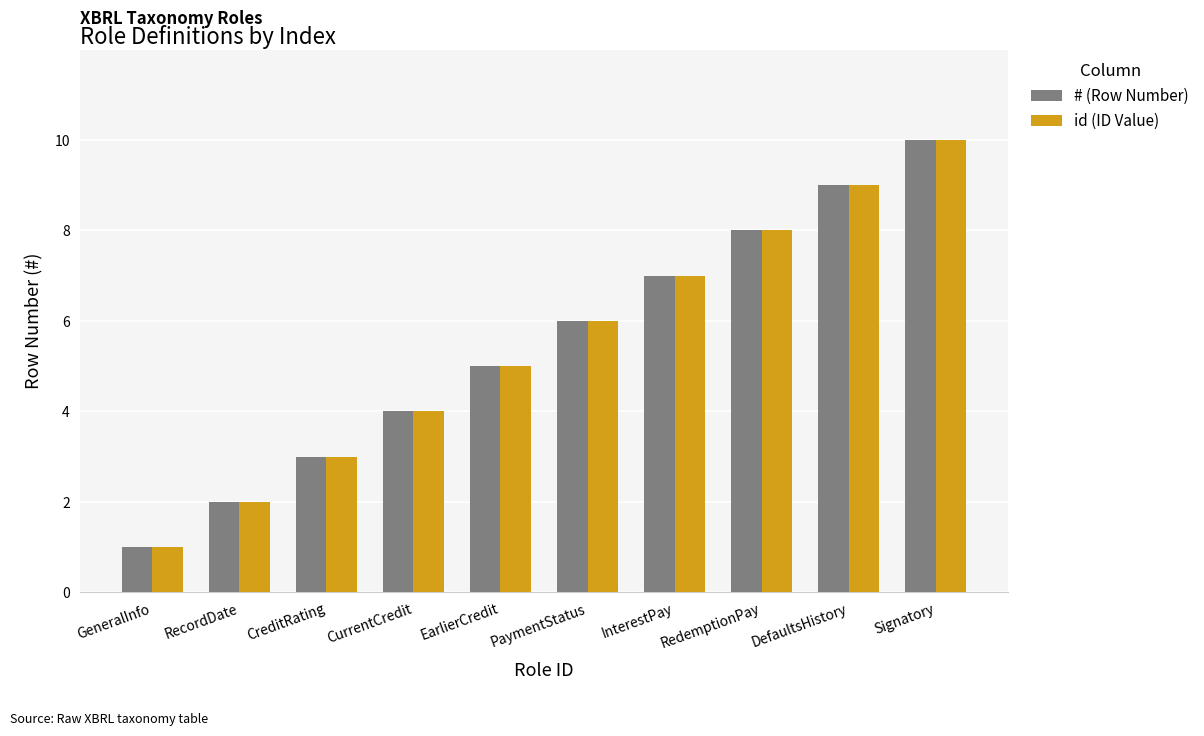

What is the sum of all id (ID Value) values?

55